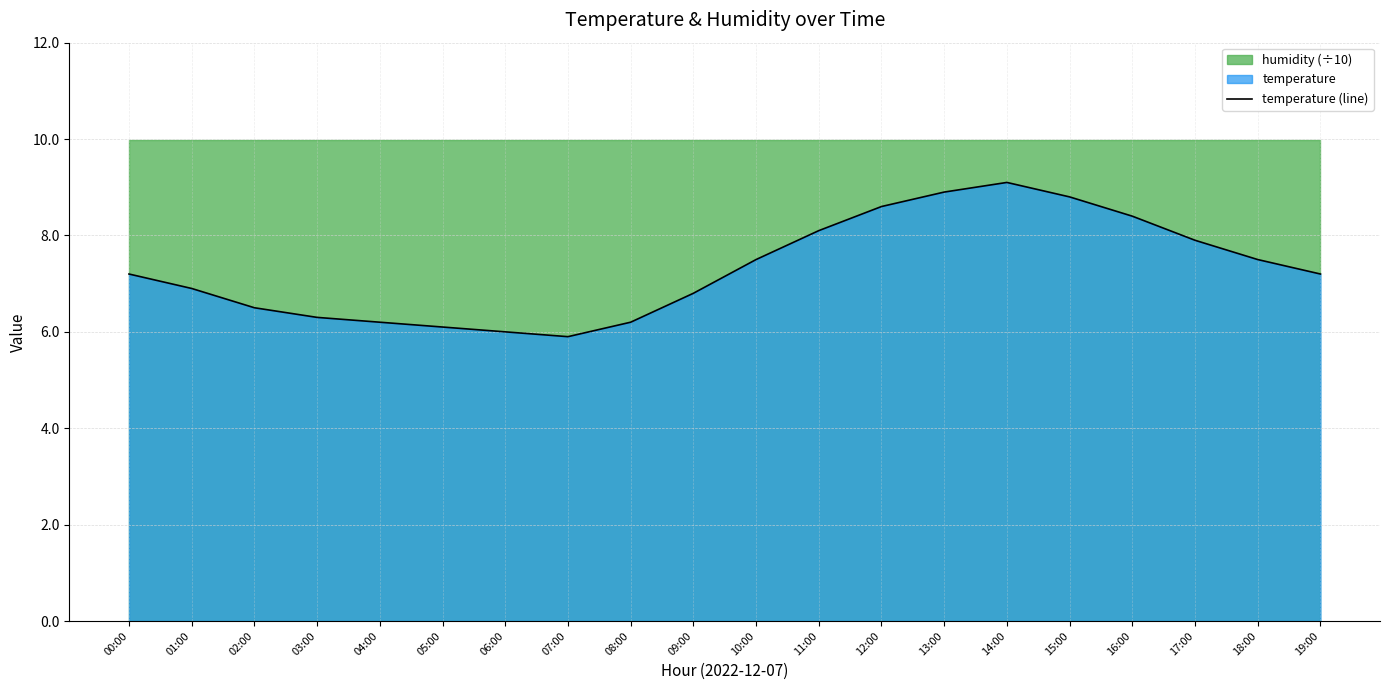

At which category does the data reach its first local peak?

14:00